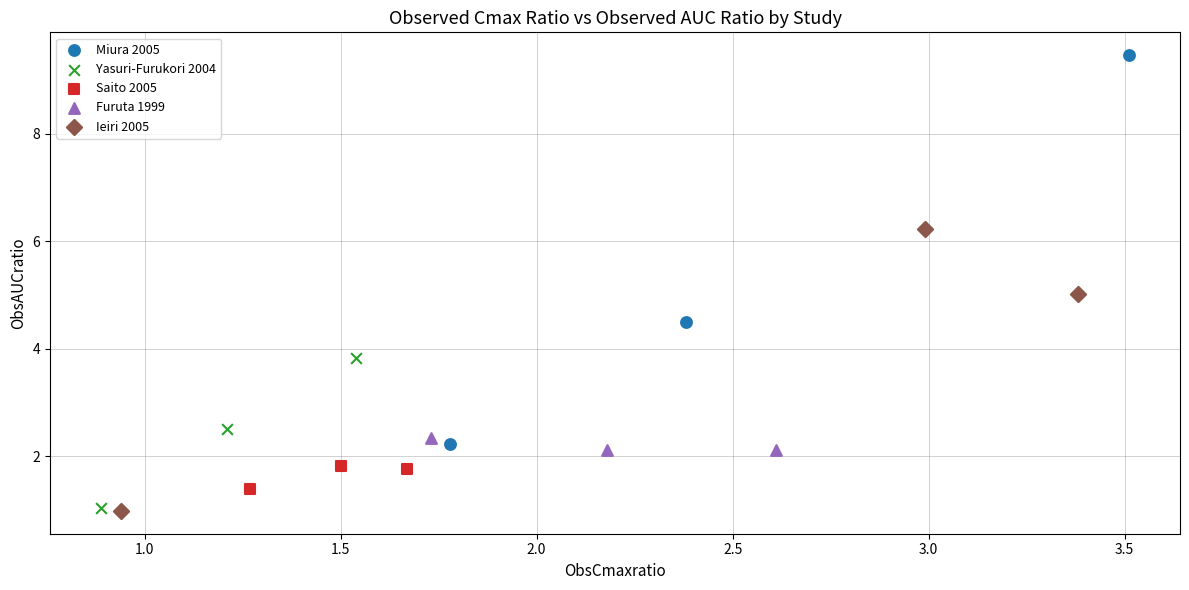

What are all the series names shown in the legend?

Miura 2005, Yasuri-Furukori 2004, Saito 2005, Furuta 1999, Ieiri 2005